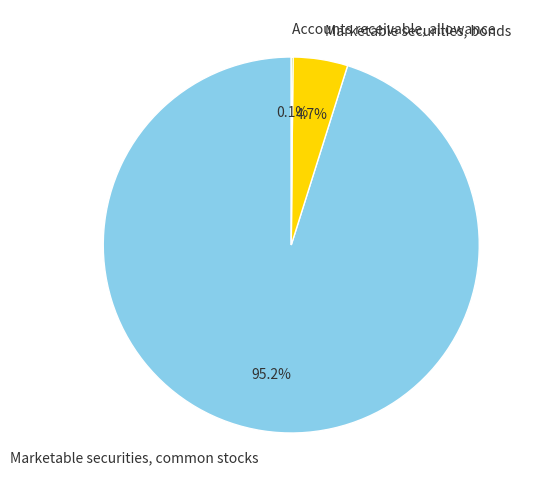

Is there any slice that represents more than half of the pie?

Yes